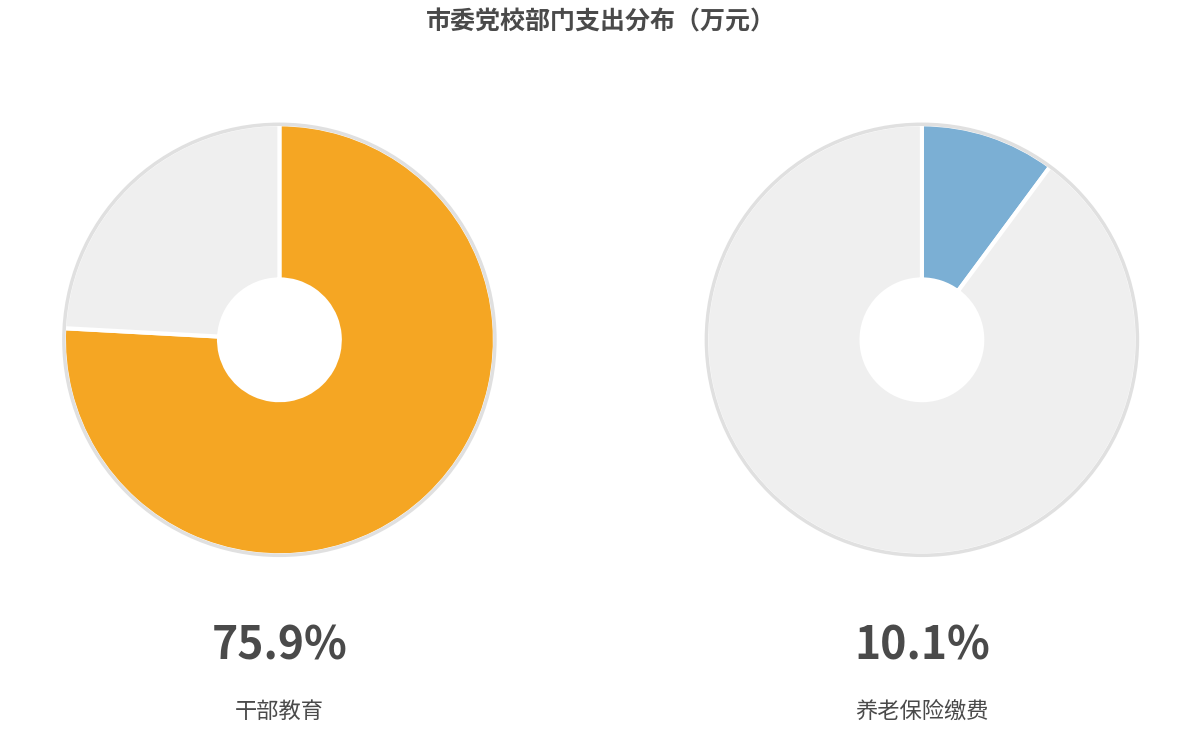

Which slice is the largest?

干部教育